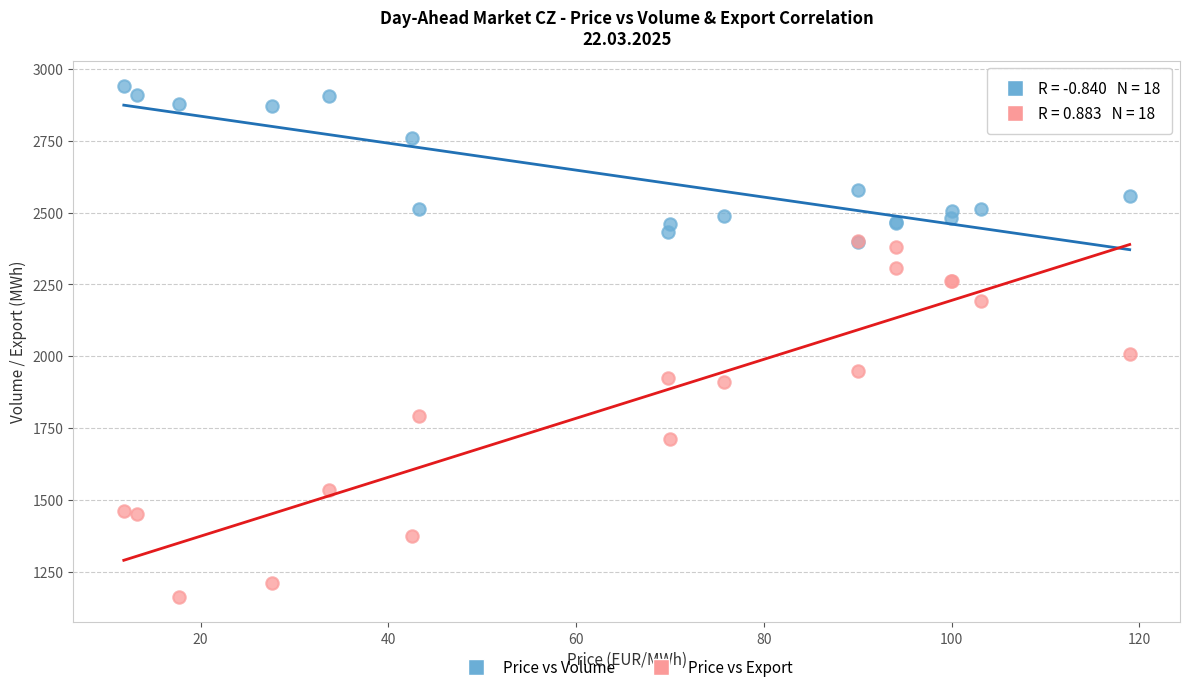

Across all series, what Y value is closest to 2051?

2006.9